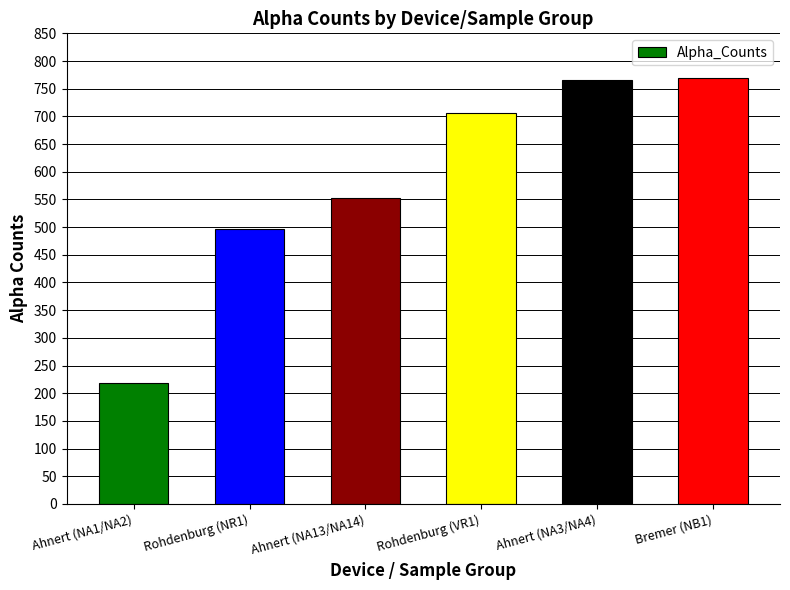

At which label is the value closest to 493?

Rohdenburg (NR1)